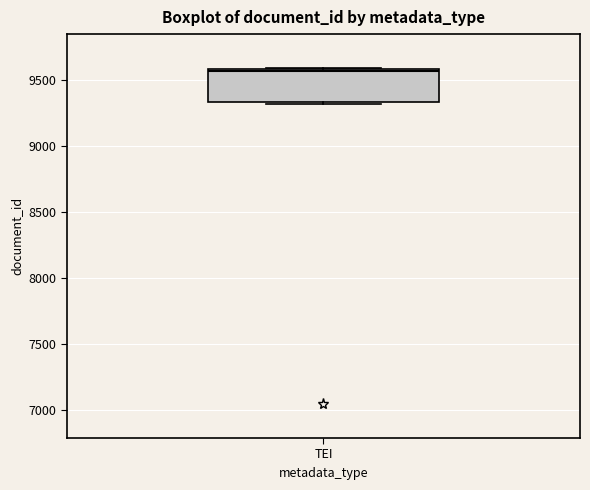

Transcribe this box plot: give where the median line is, the range the box spans, and where the two whiskers end, as read against the y-axis. The values are not printed on the chart, so give them approximately, as read against the axis.

median 9550, box 9350 to 9600, whiskers 9300 to 9600